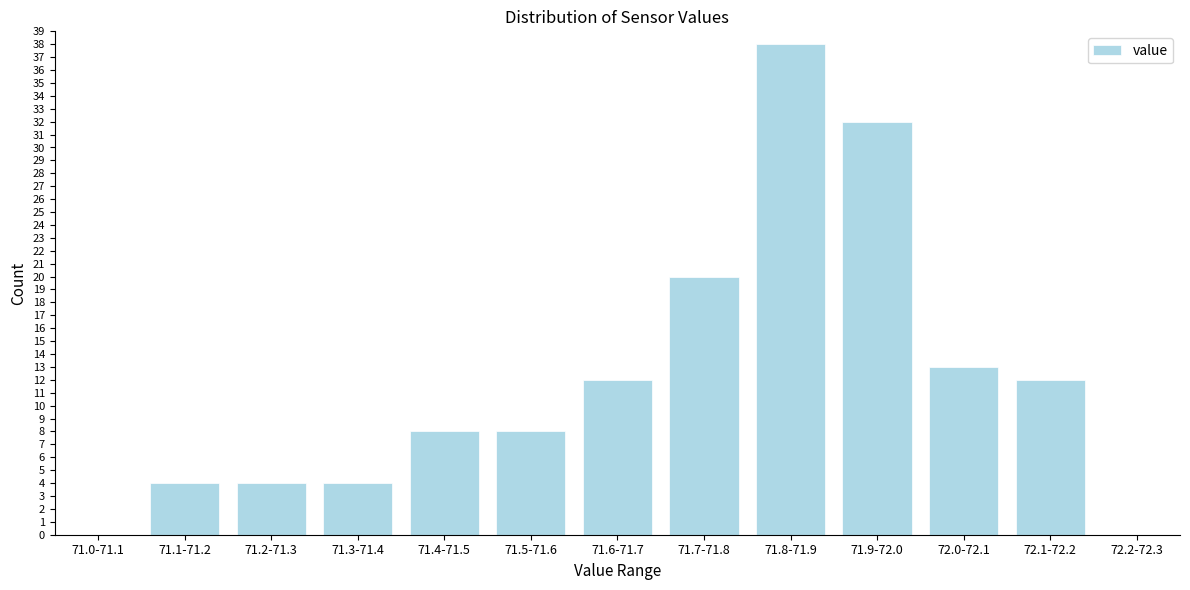

Reading left to right, transcribe all the data shown in this chart.

71.0-71.1=0	71.1-71.2=4	71.2-71.3=4	71.3-71.4=4	71.4-71.5=8	71.5-71.6=8	71.6-71.7=12	71.7-71.8=20	71.8-71.9=38	71.9-72.0=32	72.0-72.1=13	72.1-72.2=12	72.2-72.3=0